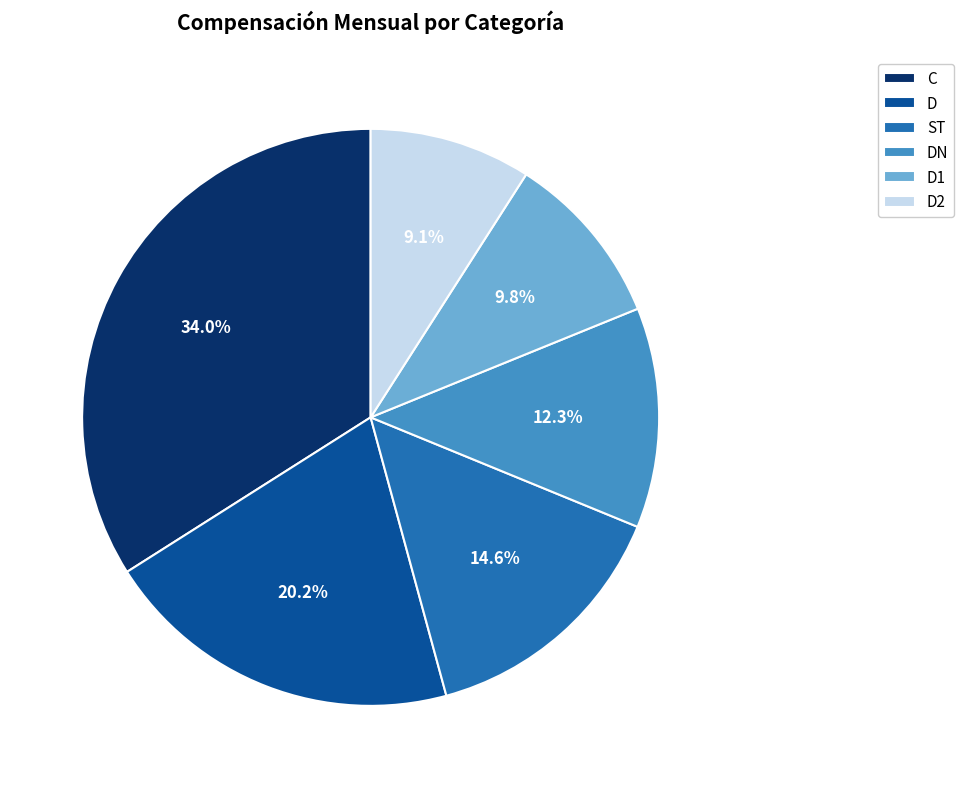

Is the sum of D and C greater than half?

Yes